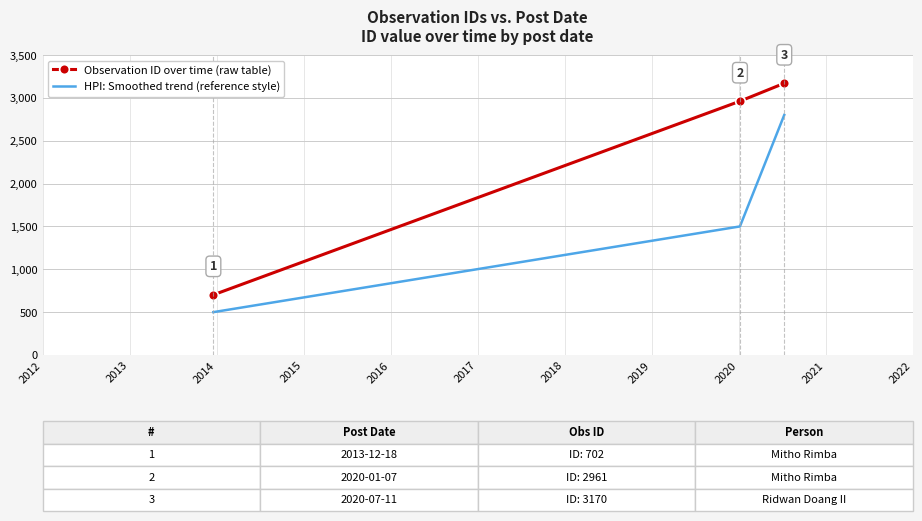

Rank the series by their maximum value, from lowest to highest.

HPI: Smoothed trend (reference style), Observation ID over time (raw table)